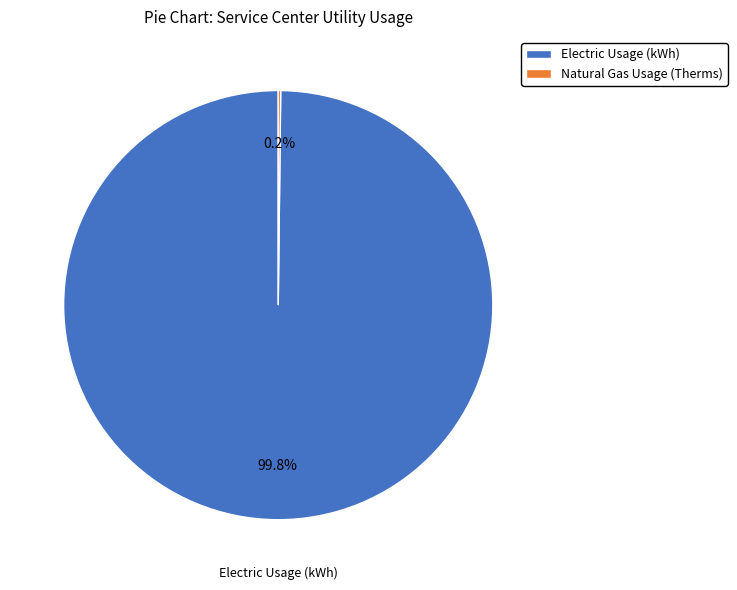

Is there any slice that represents more than half of the pie?

Yes